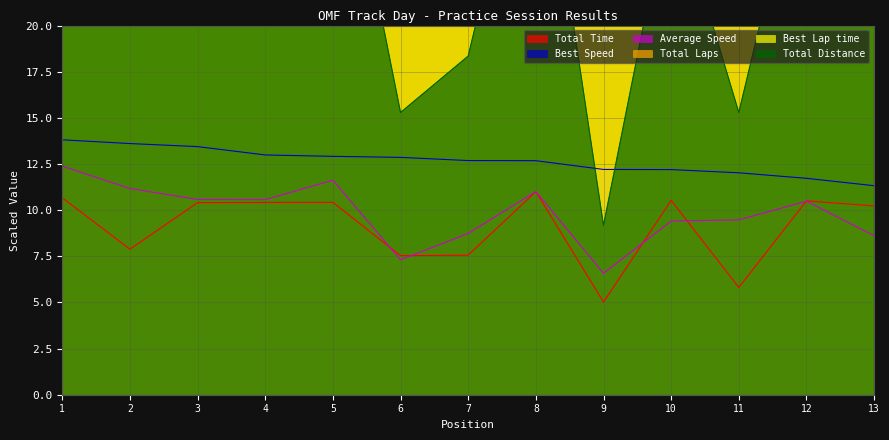

How many values in the Total Distance series exceed 90?

6